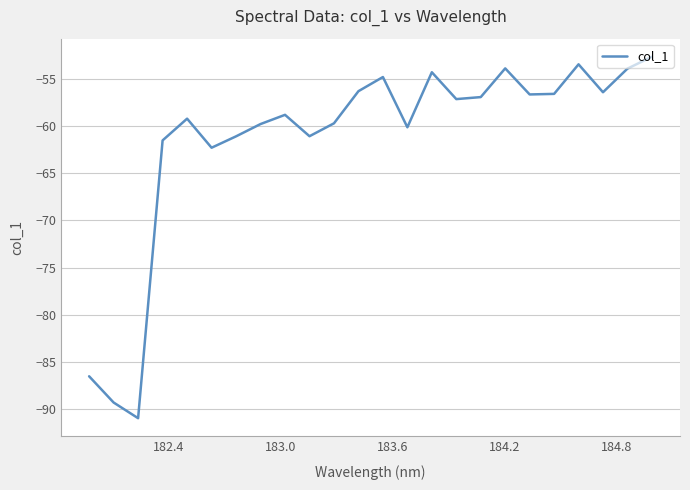

How many lines are shown in the chart?

1